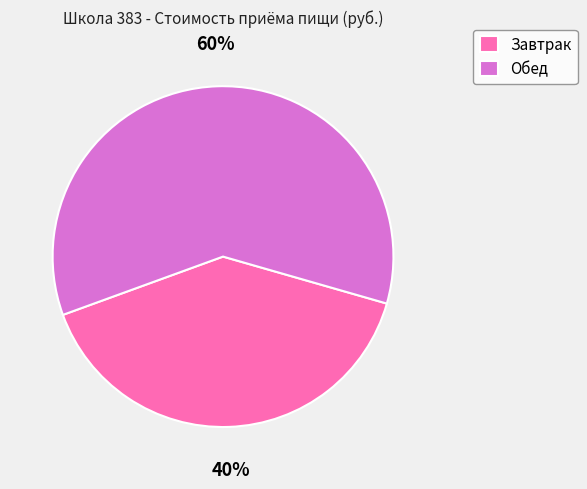

Rank the categories by value from highest to lowest.

Обед, Завтрак